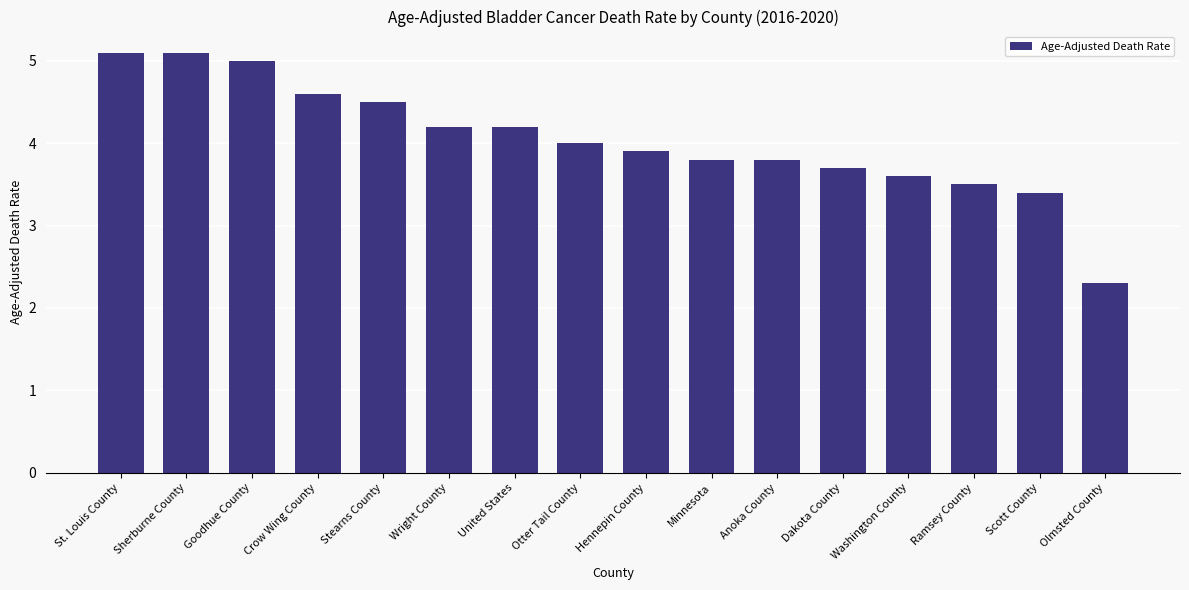

What is the maximum value shown in the chart?

5.1